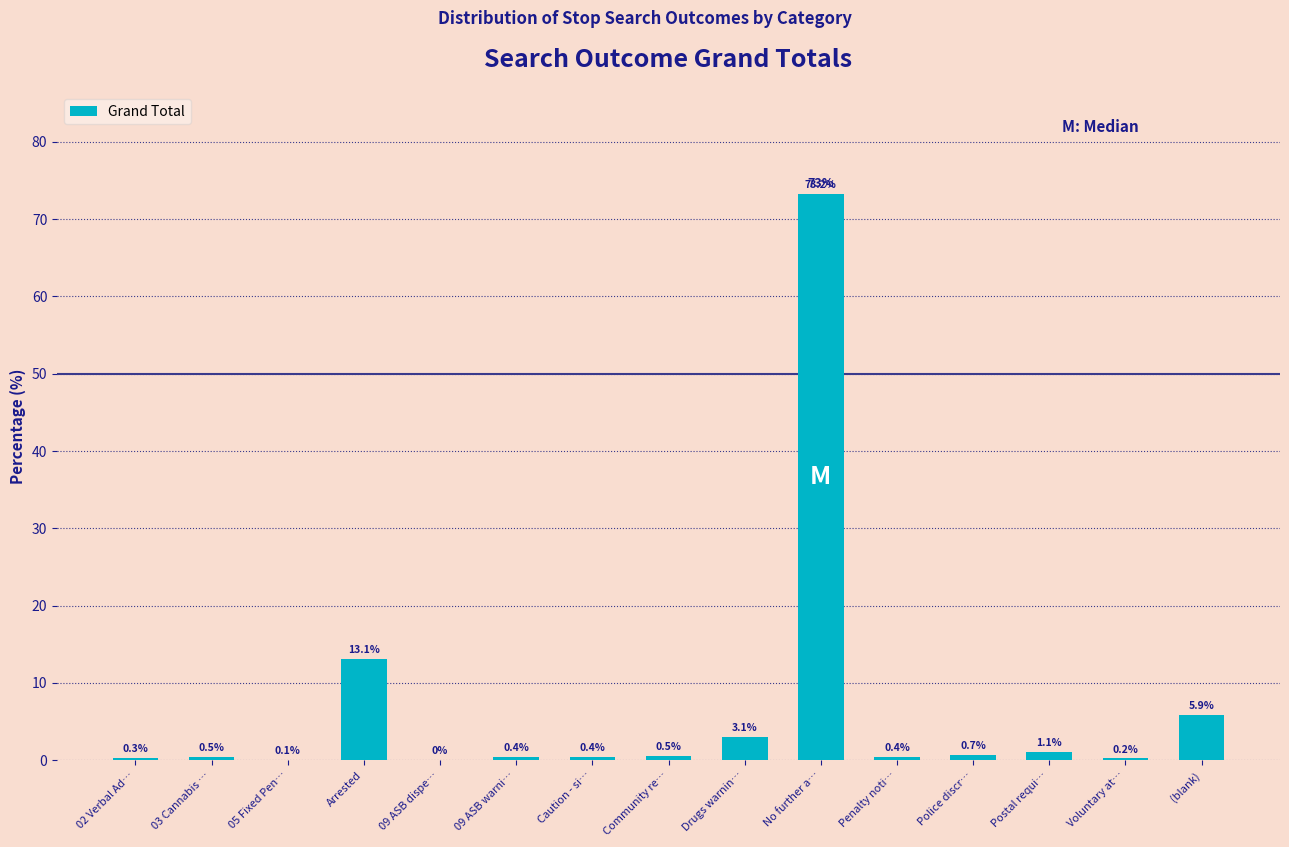

The value at Penalty noti… is 0.4. True or false?

True